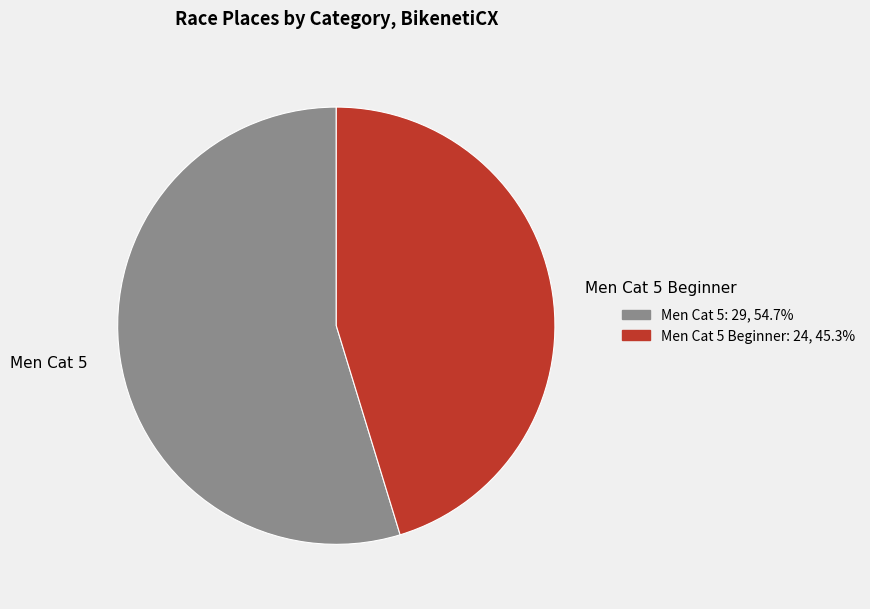

Is it true that Men Cat 5 is 45% of the pie?

False